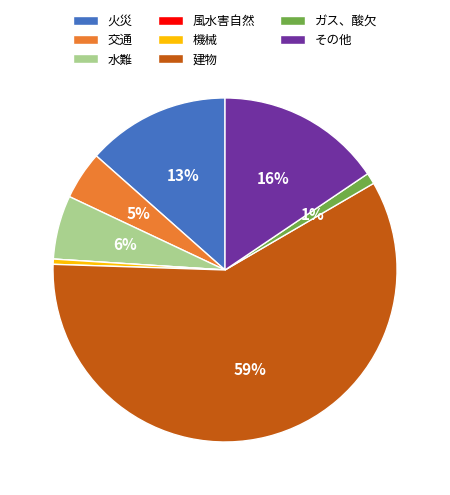

Combined, do 交通 and 機械 account for over 50%?

No